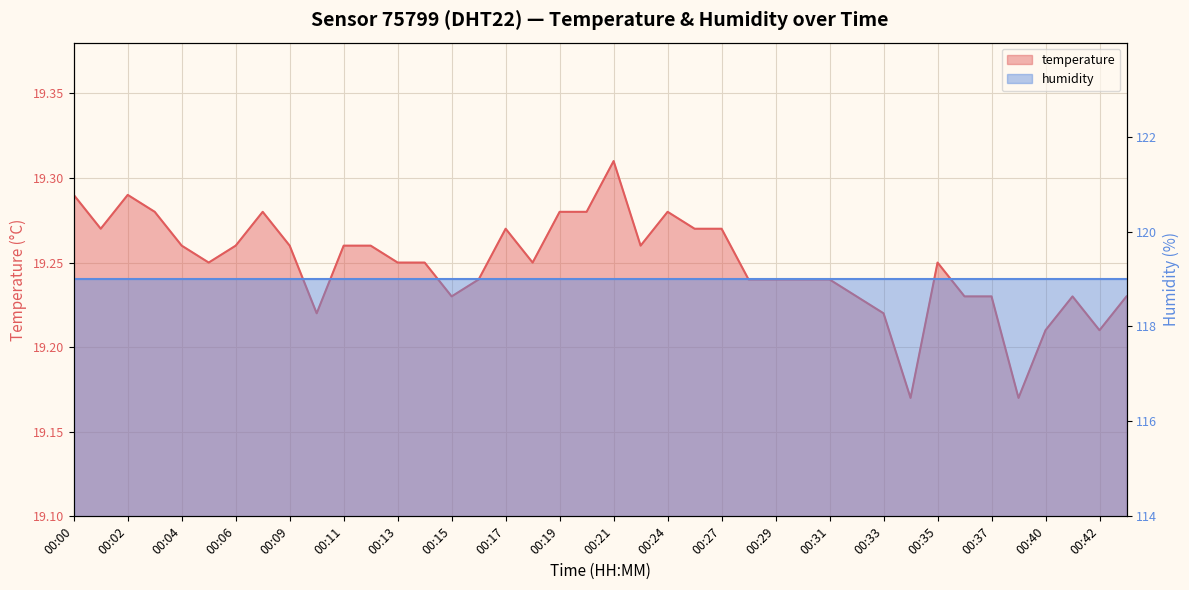

Between 00:05 and 00:09, which is larger?

00:09